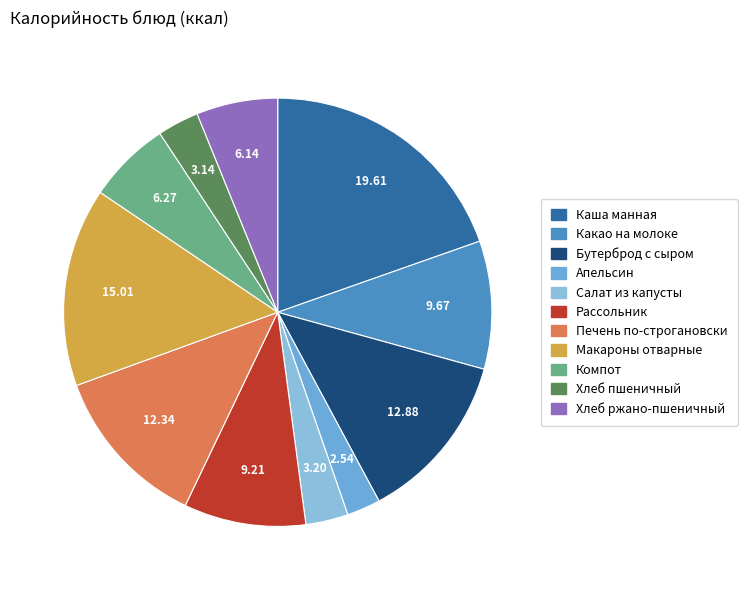

Is there a majority slice in this chart?

No